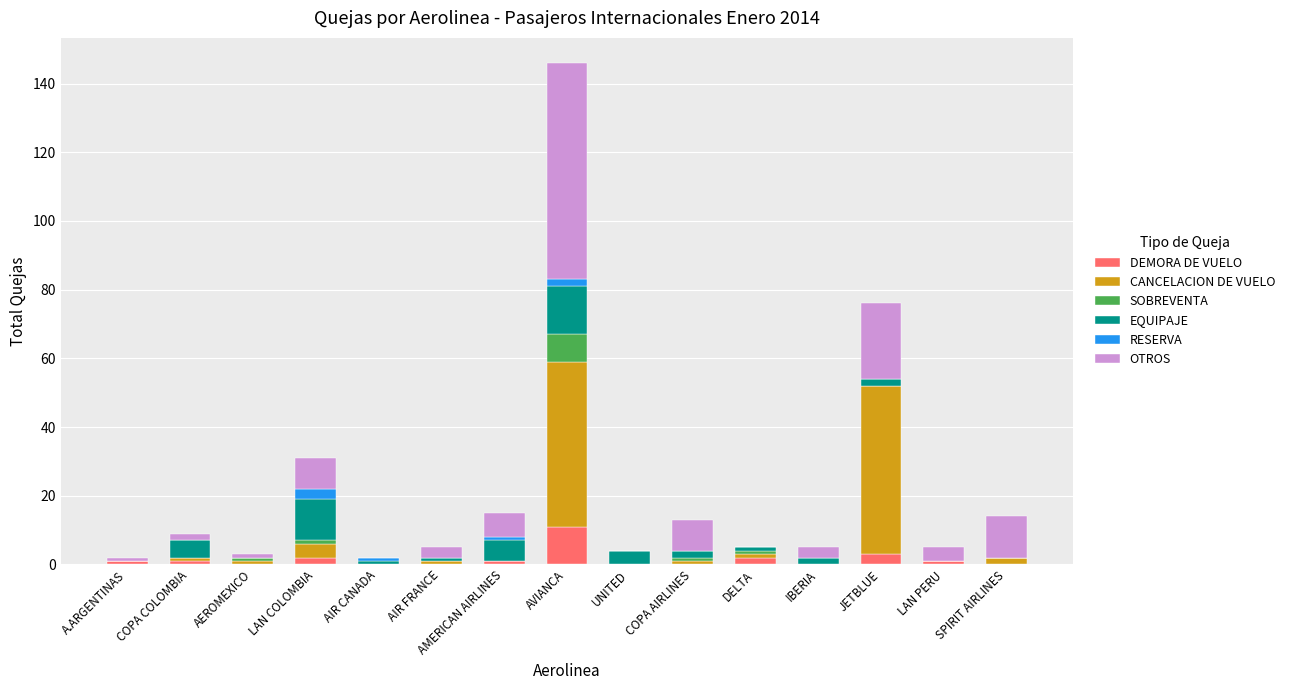

How many series are shown in this chart?

6